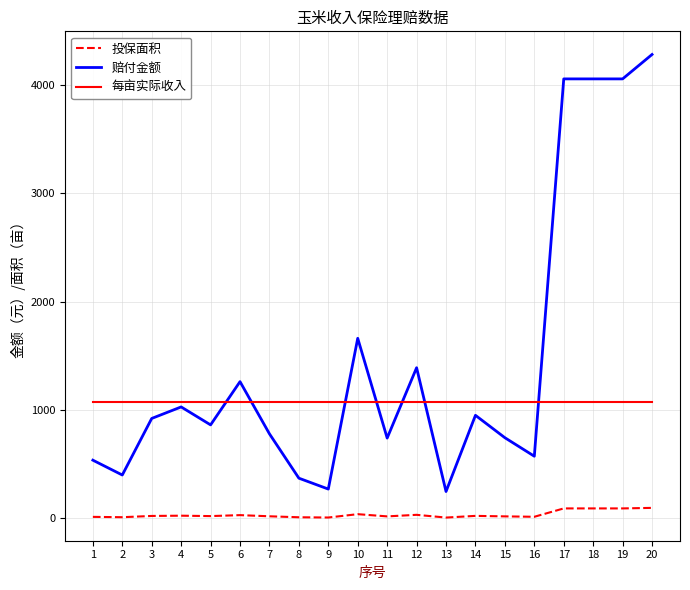

Is the value of 每亩实际收入 at 7 greater than the value of 投保面积 at 14?

Yes